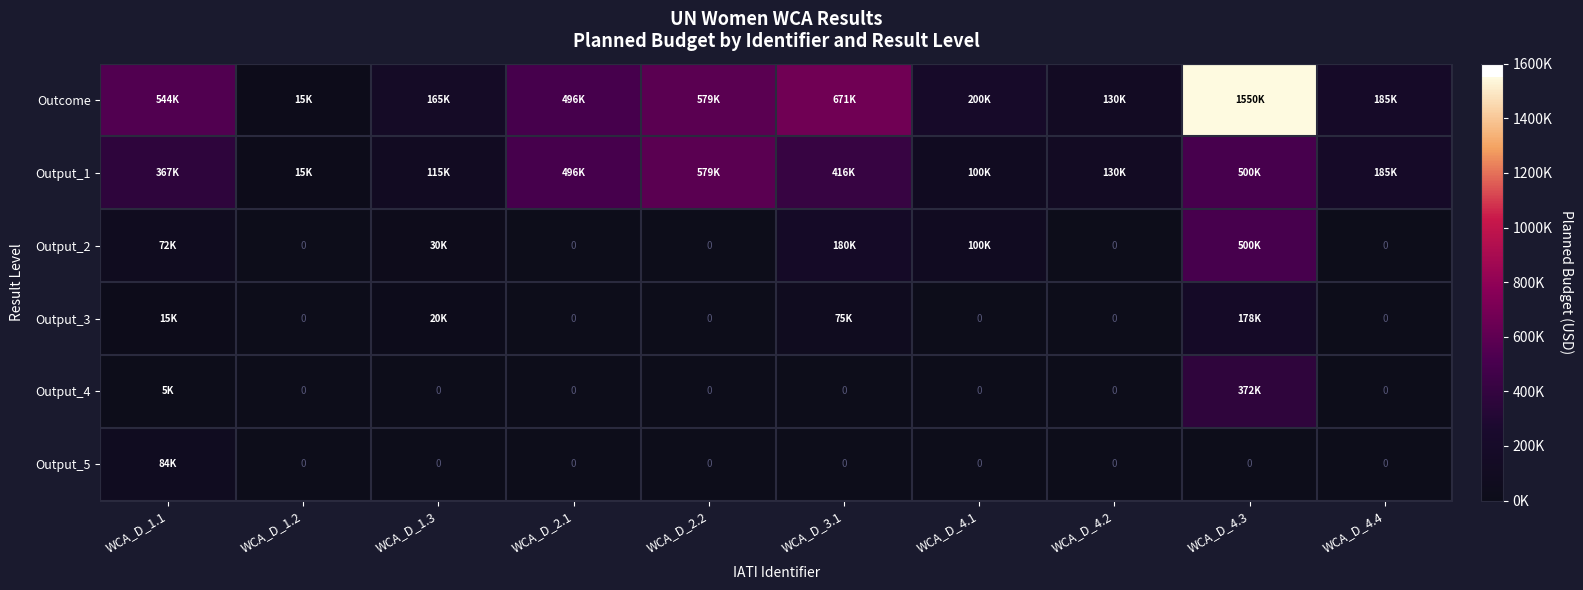

Which series has the largest total across all categories?

Outcome